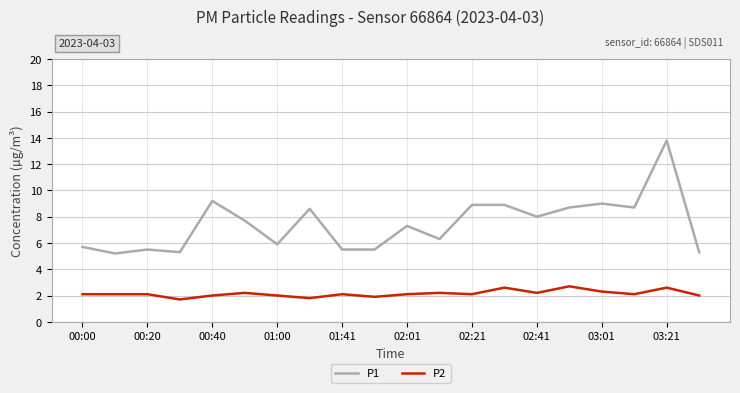

What is the lowest value of the P2 series?

1.7